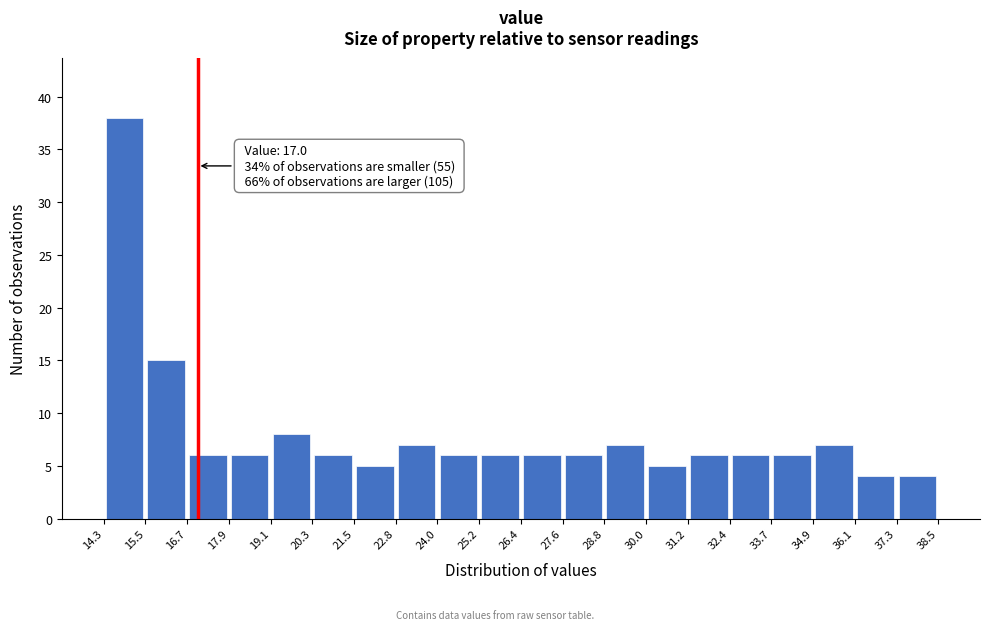

Over which range of the x-axis is the bar tallest?

14.3 to 15.5